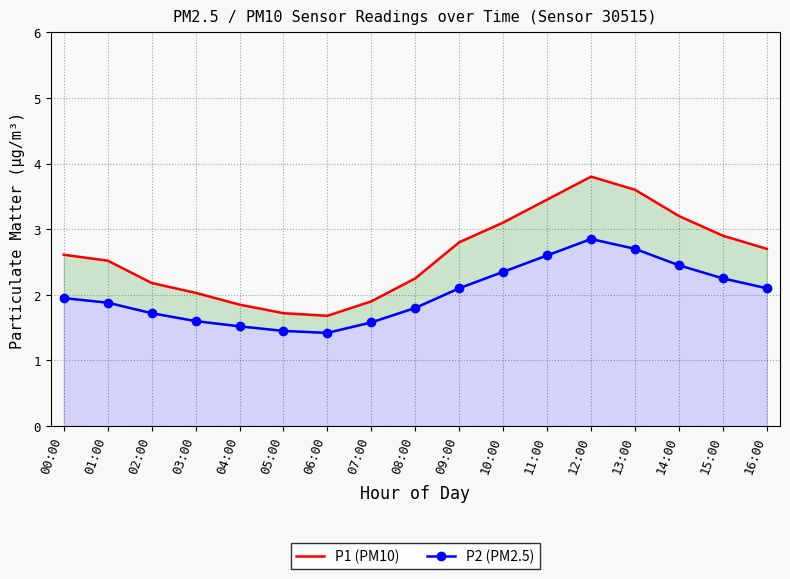

How many series are shown in this chart?

2